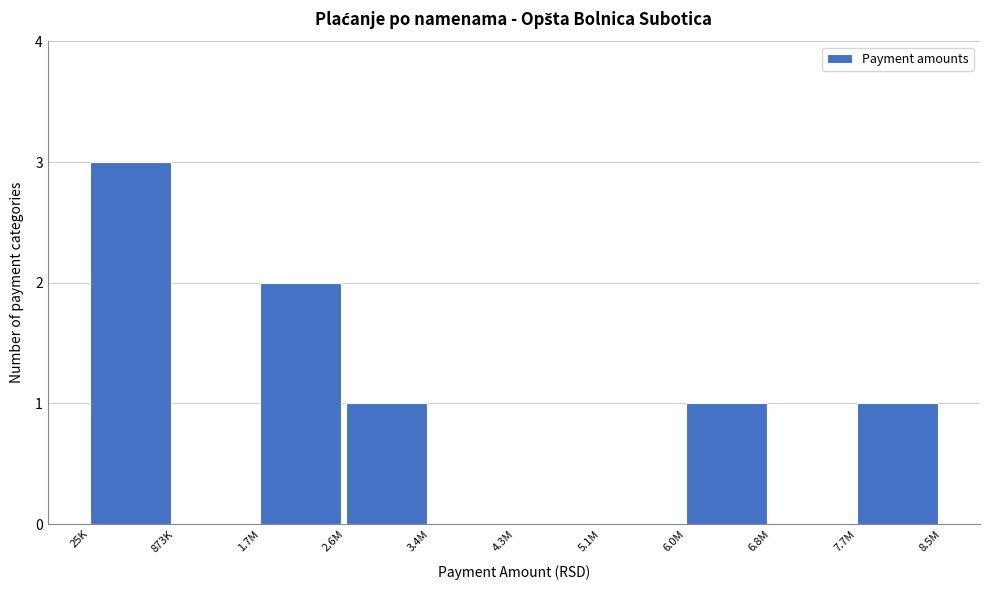

Reading right to left, list all the values displayed in this chart.

7.7M=1	6.8M=0	6.0M=1	5.1M=0	4.3M=0	3.4M=0	2.6M=1	1.7M=2	873K=0	25K=3